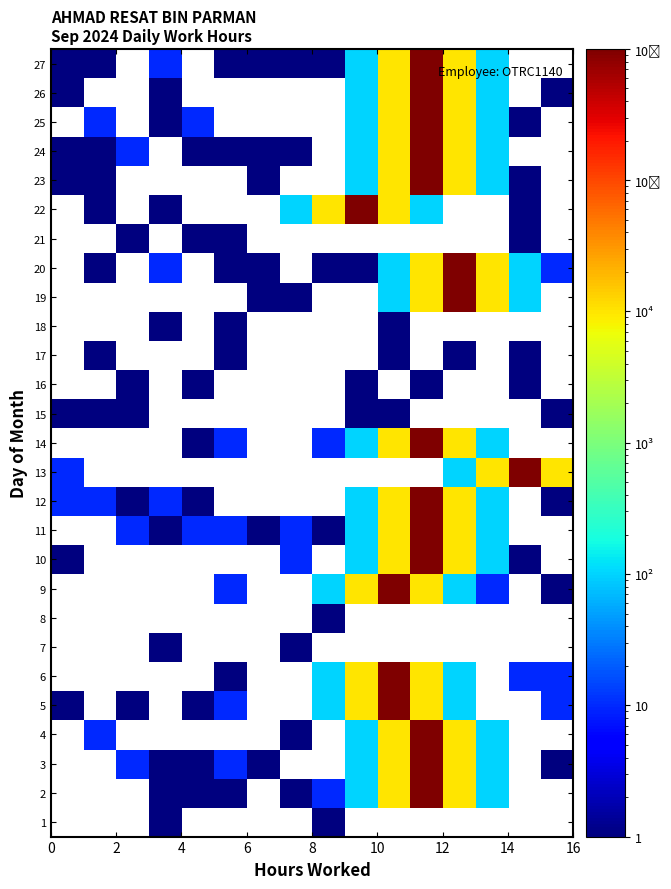

Which category has the highest value across all series?

11